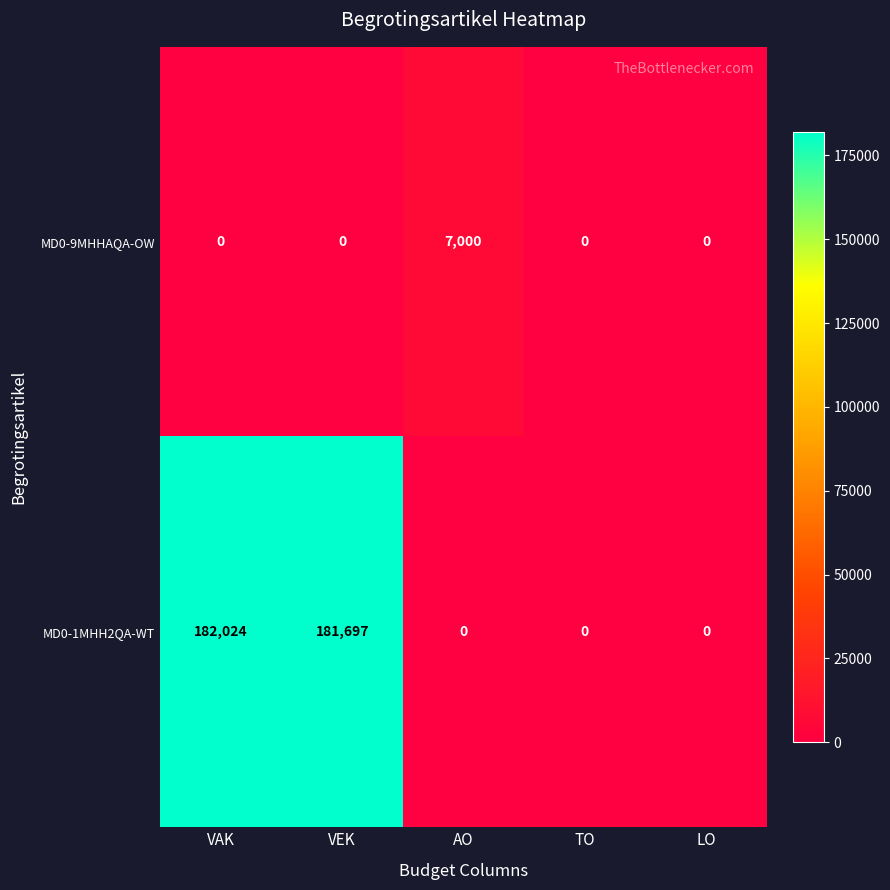

Which series changed the most between VEK and LO?

MD0-1MHH2QA-WT